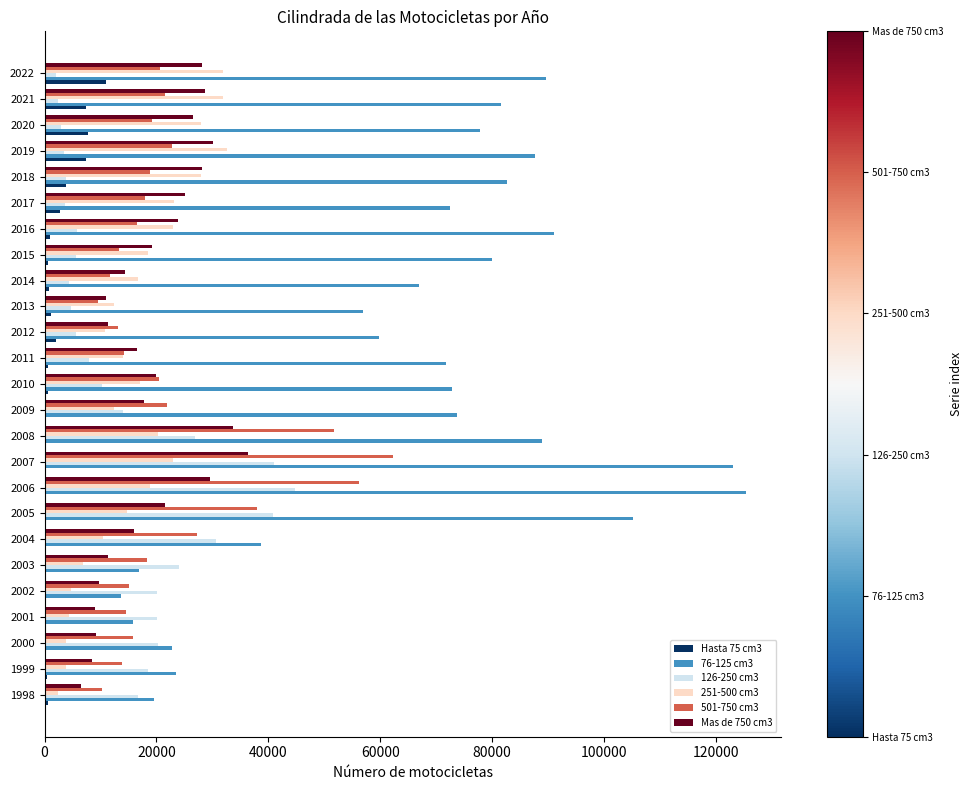

The value of 251-500 cm3 at 2017 is 23129. True or false?

True